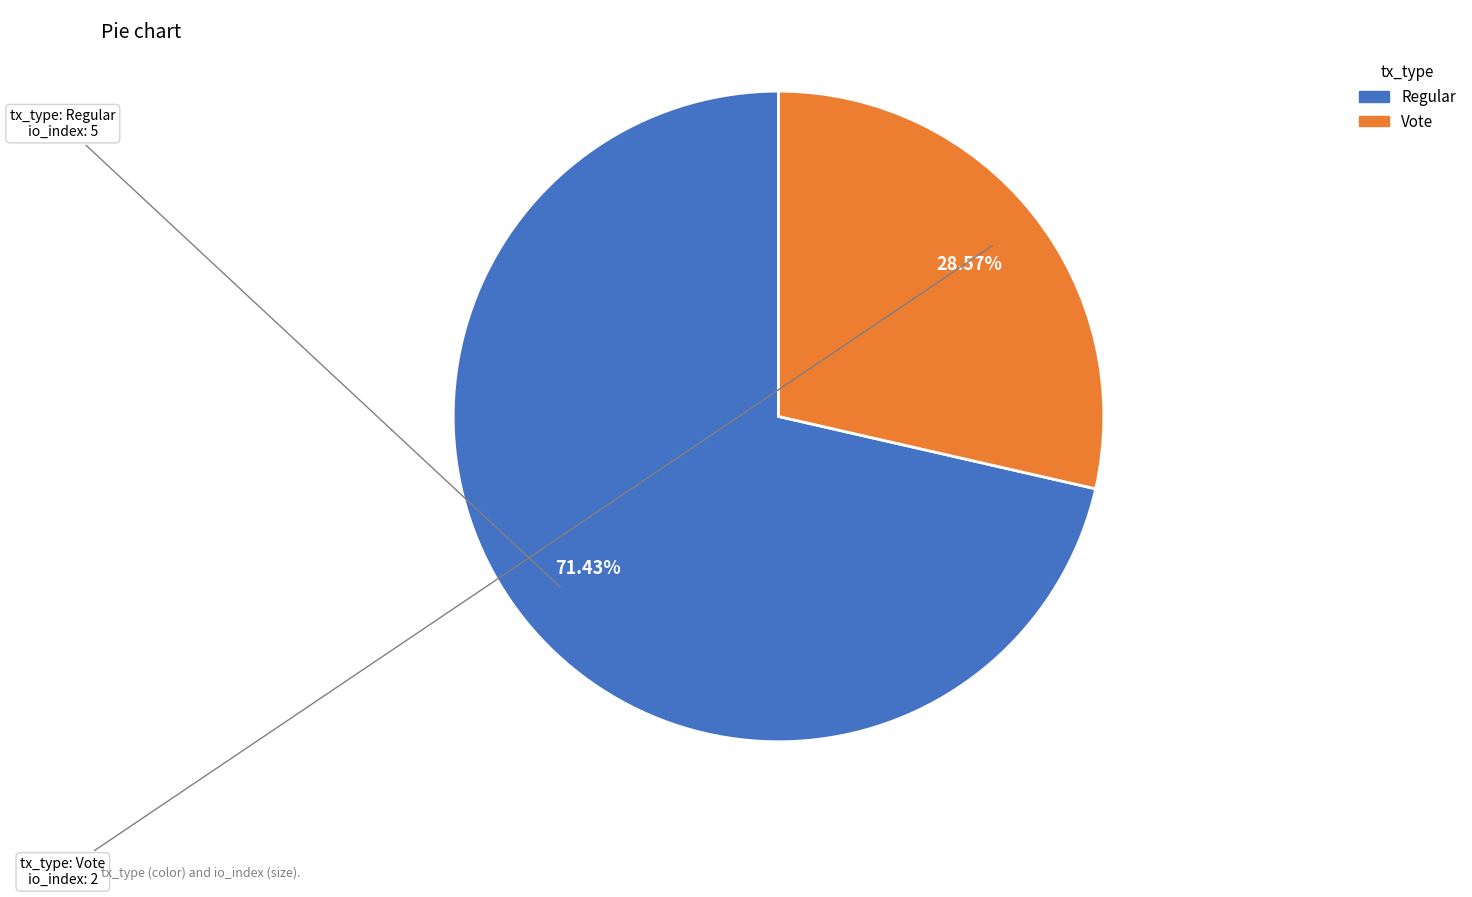

True or false: Vote accounts for 15% of the total.

False